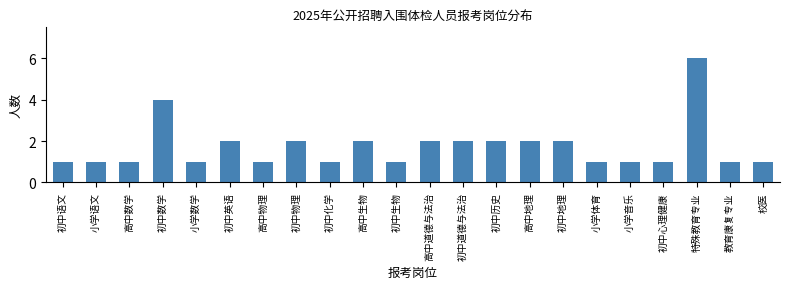

Reading right to left, list all the values displayed in this chart.

1	1	6	1	1	1	2	2	2	2	2	1	2	1	2	1	2	1	4	1	1	1